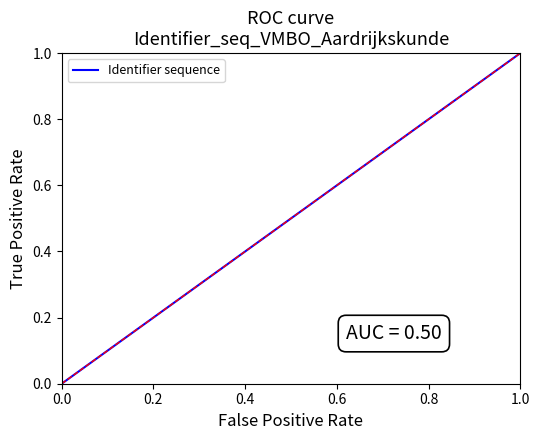

What is the maximum value shown in the chart?

1.0